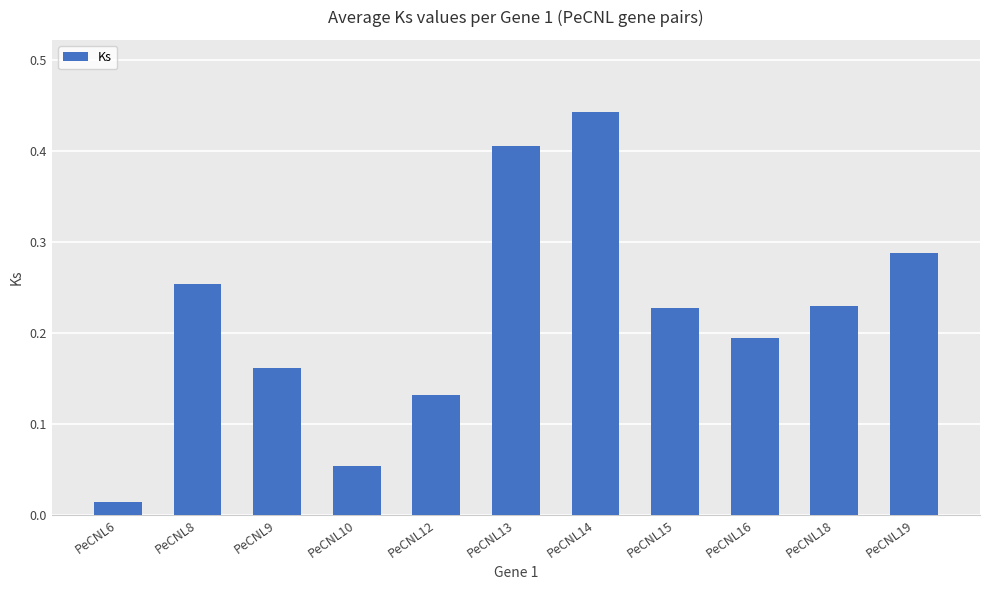

Which has a higher value, PeCNL6 or PeCNL19?

PeCNL19